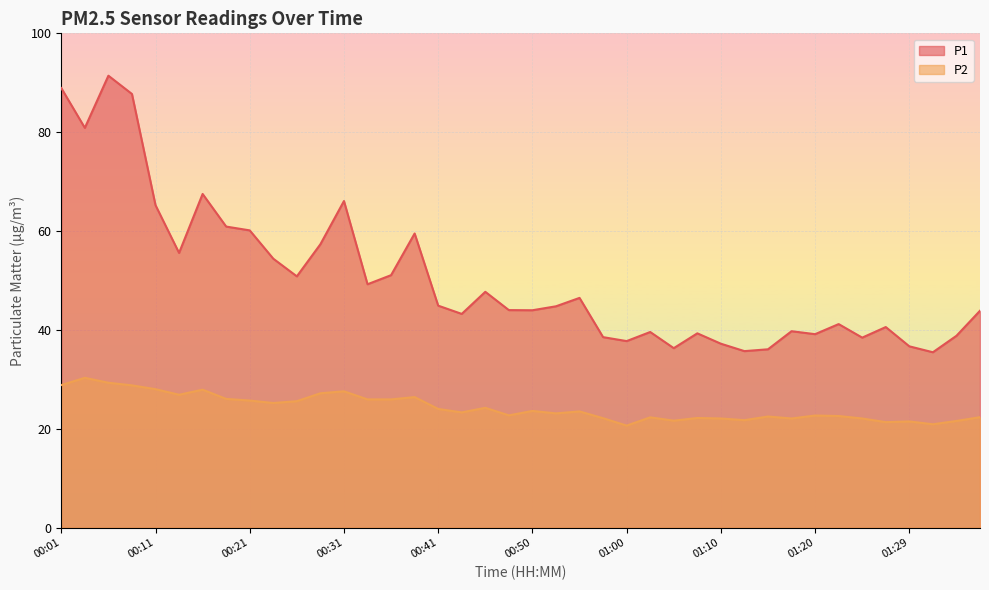

At which label does P1 reach its minimum?

01:32